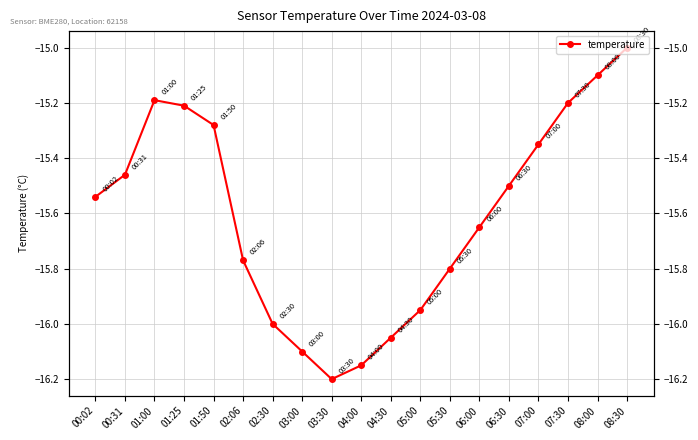

What is the smallest value displayed?

-16.2